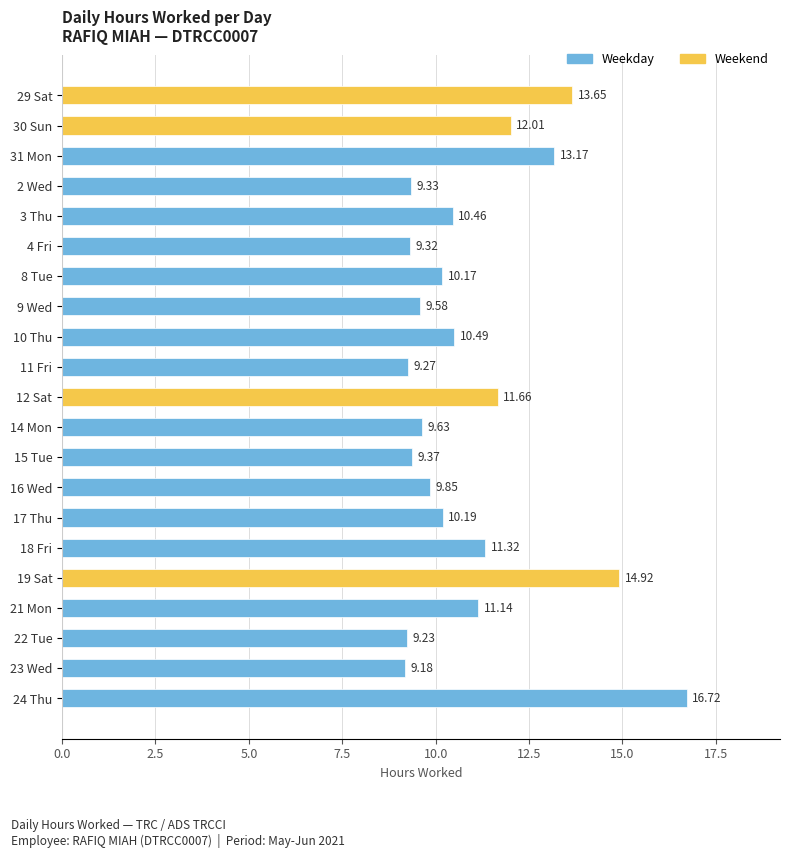

What is the change in value from 2 Wed to 12 Sat?

+2.3